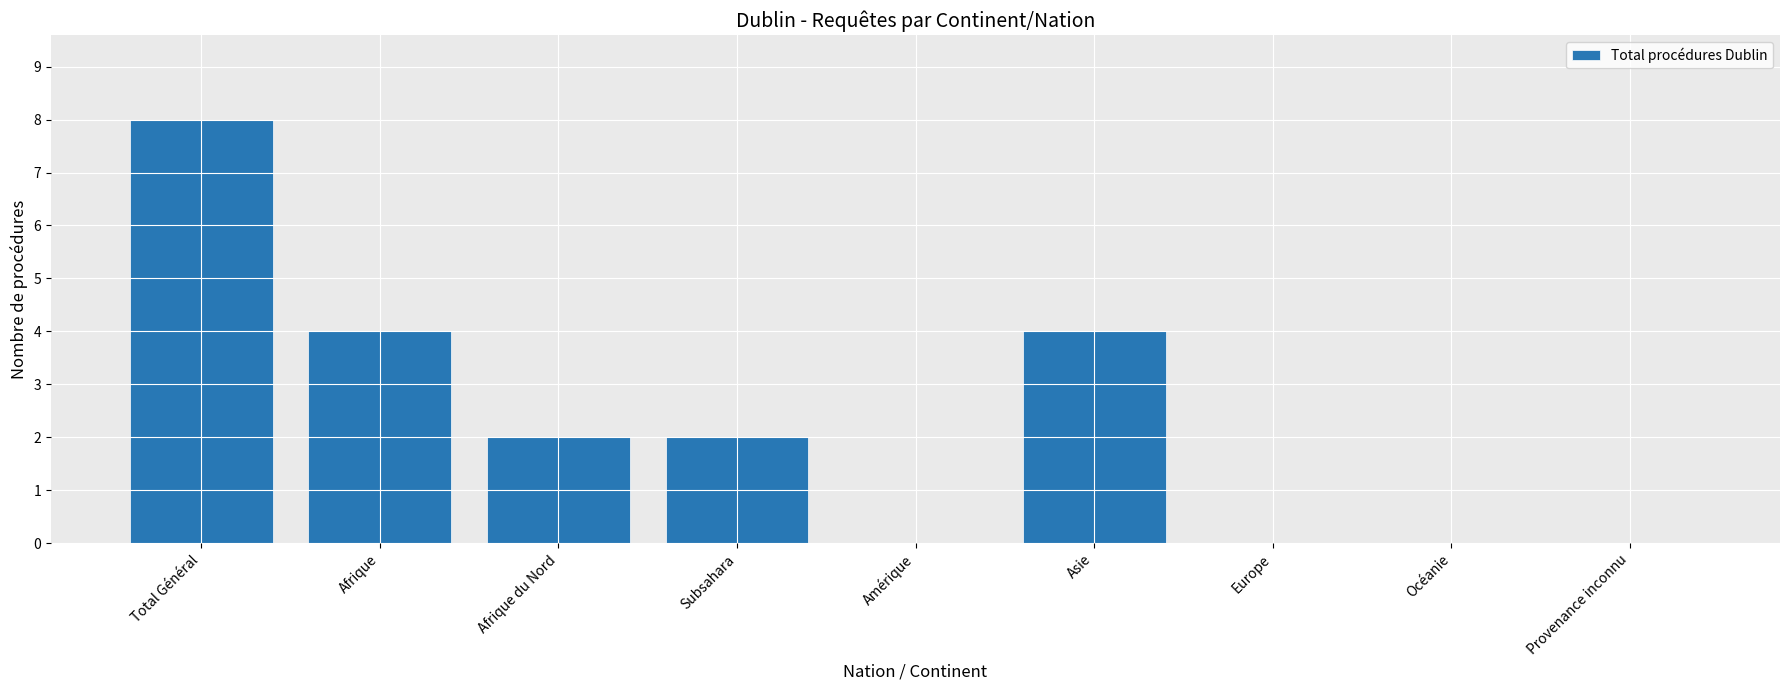

What is the sum of all values?

20